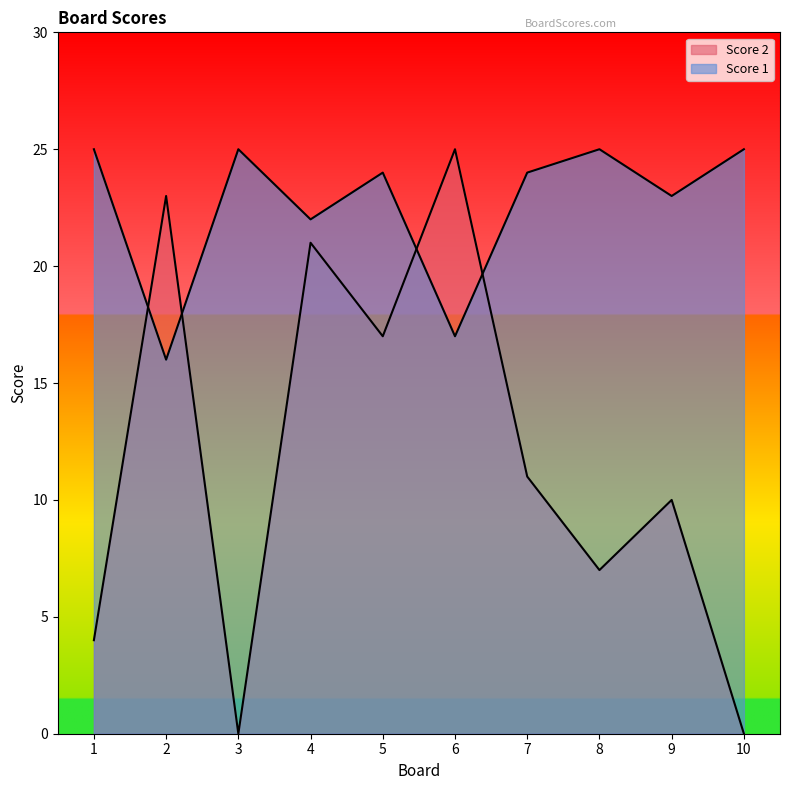

Where do Score 1 and Score 2 first cross each other?

1 and 2